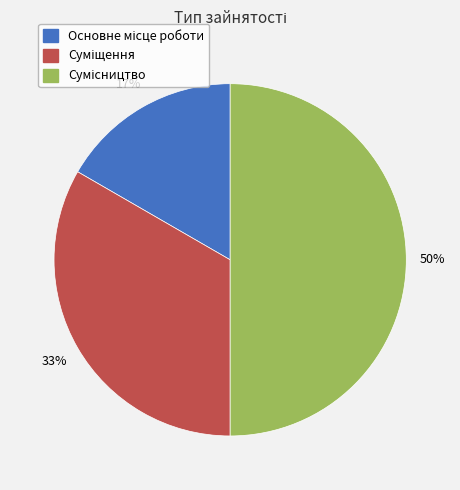

To the nearest percent, what is the difference between the largest and smallest slice percentages?

33%